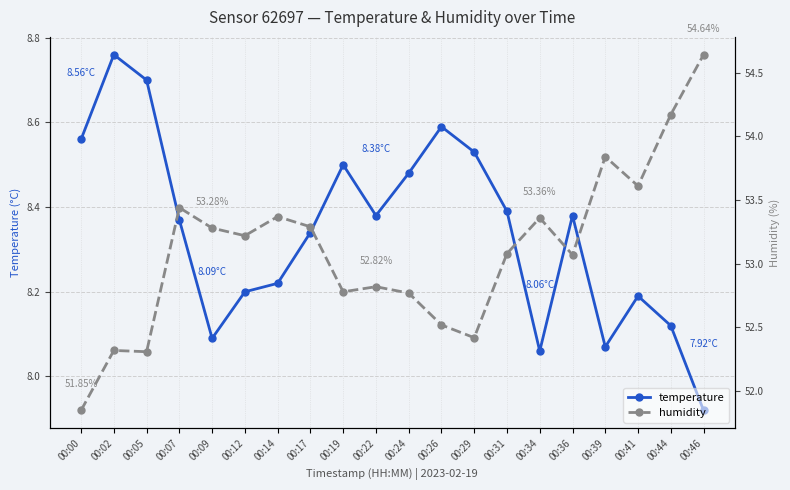

What is the average value of the temperature series?

8.3